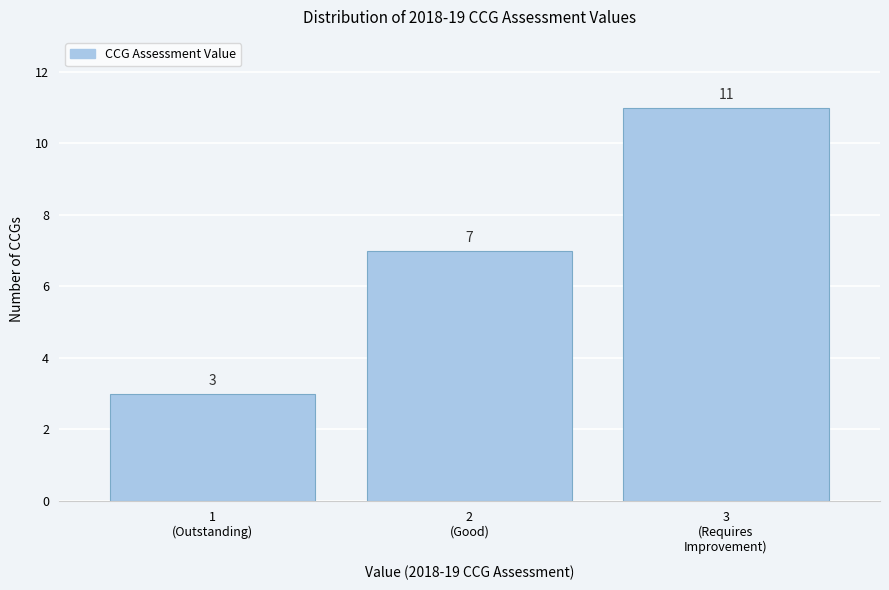

Reading right to left, extract all data points from this chart.

11	7	3